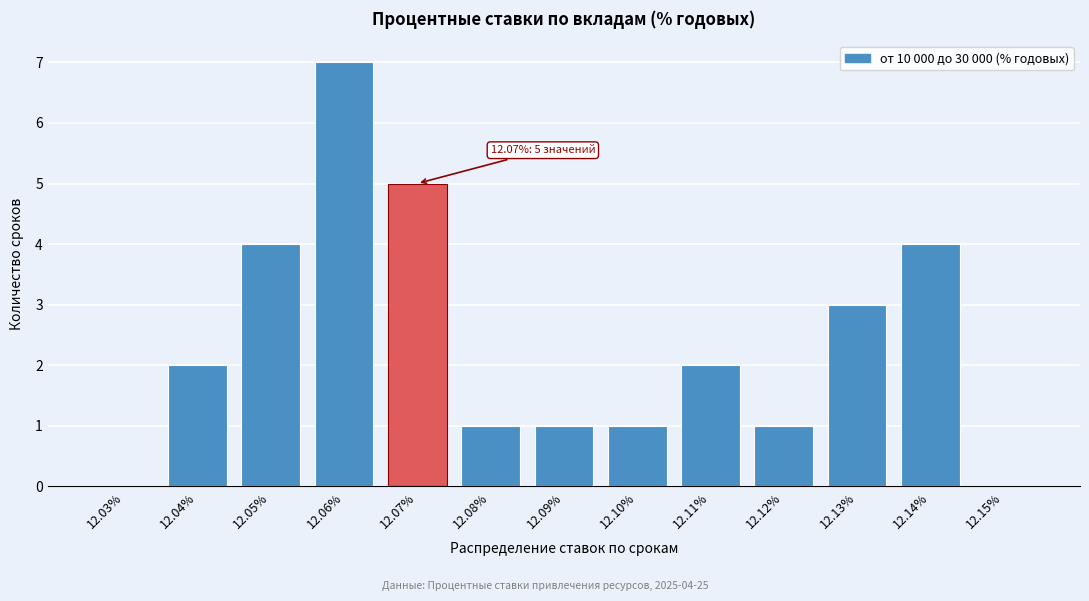

Reading left to right, what are all the values shown in this chart?

12.03%=0	12.04%=2	12.05%=4	12.06%=7	12.07%=5	12.08%=1	12.09%=1	12.10%=1	12.11%=2	12.12%=1	12.13%=3	12.14%=4	12.15%=0